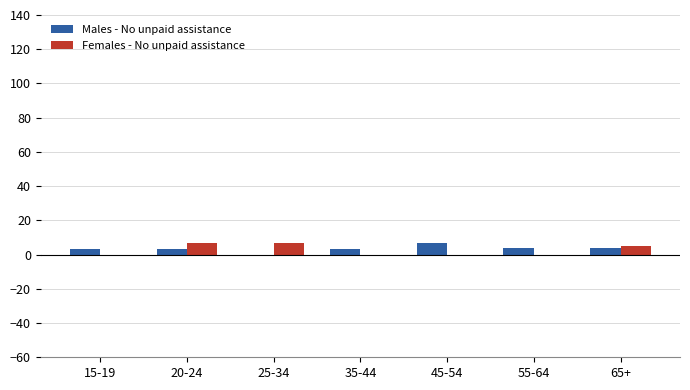

What is the sum of all Males - No unpaid assistance values?

24